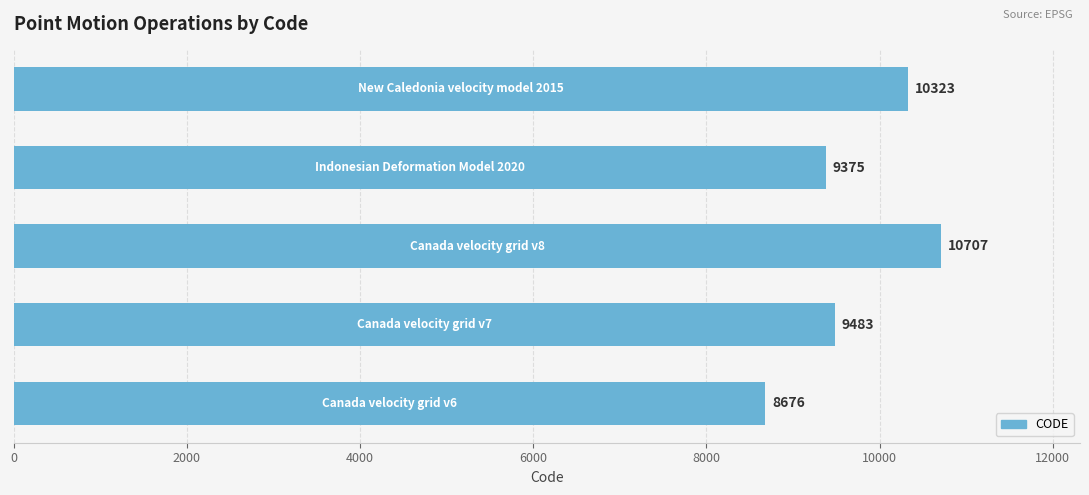

Reading bottom to top, list all the values displayed in this chart.

8676	9483	10707	9375	10323